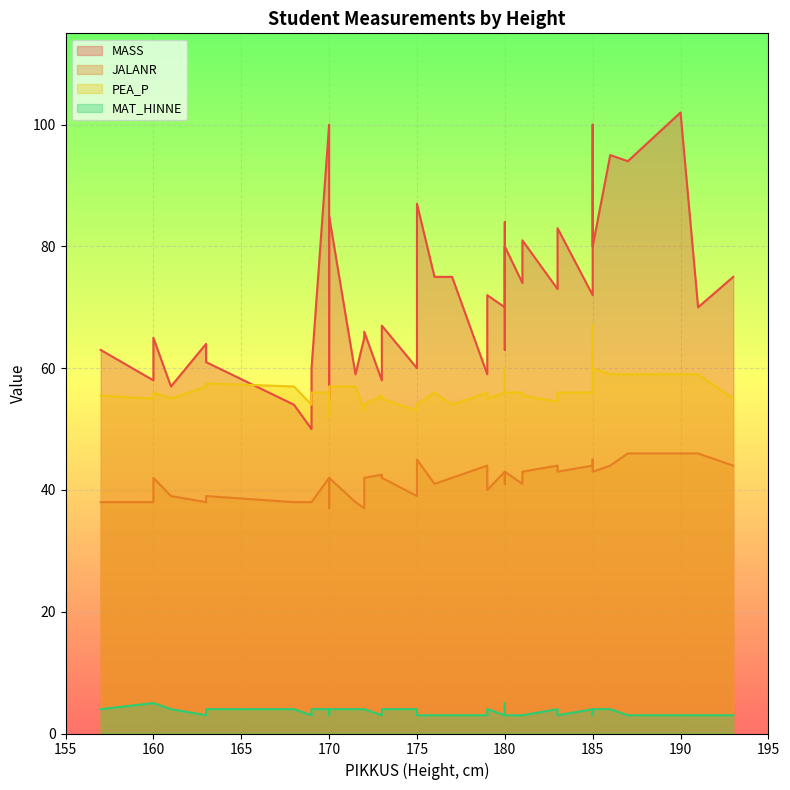

At which category does the chart reach its minimum across all series?

169